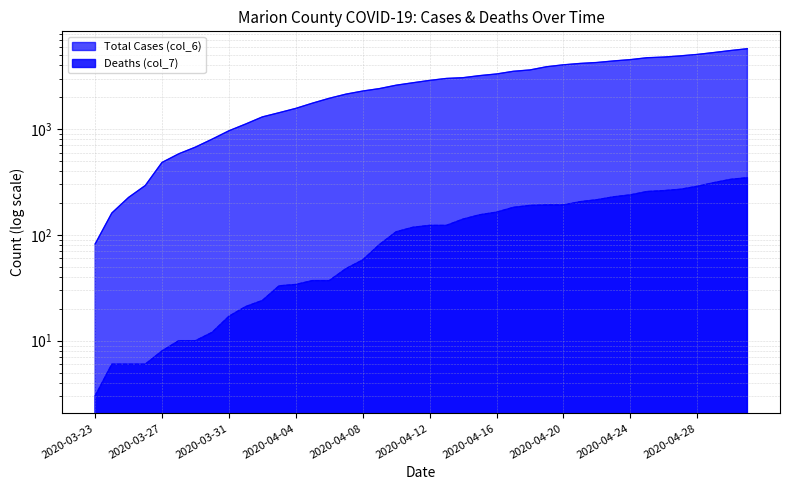

How many data points in Total Cases (col_6) are above 2887?

19